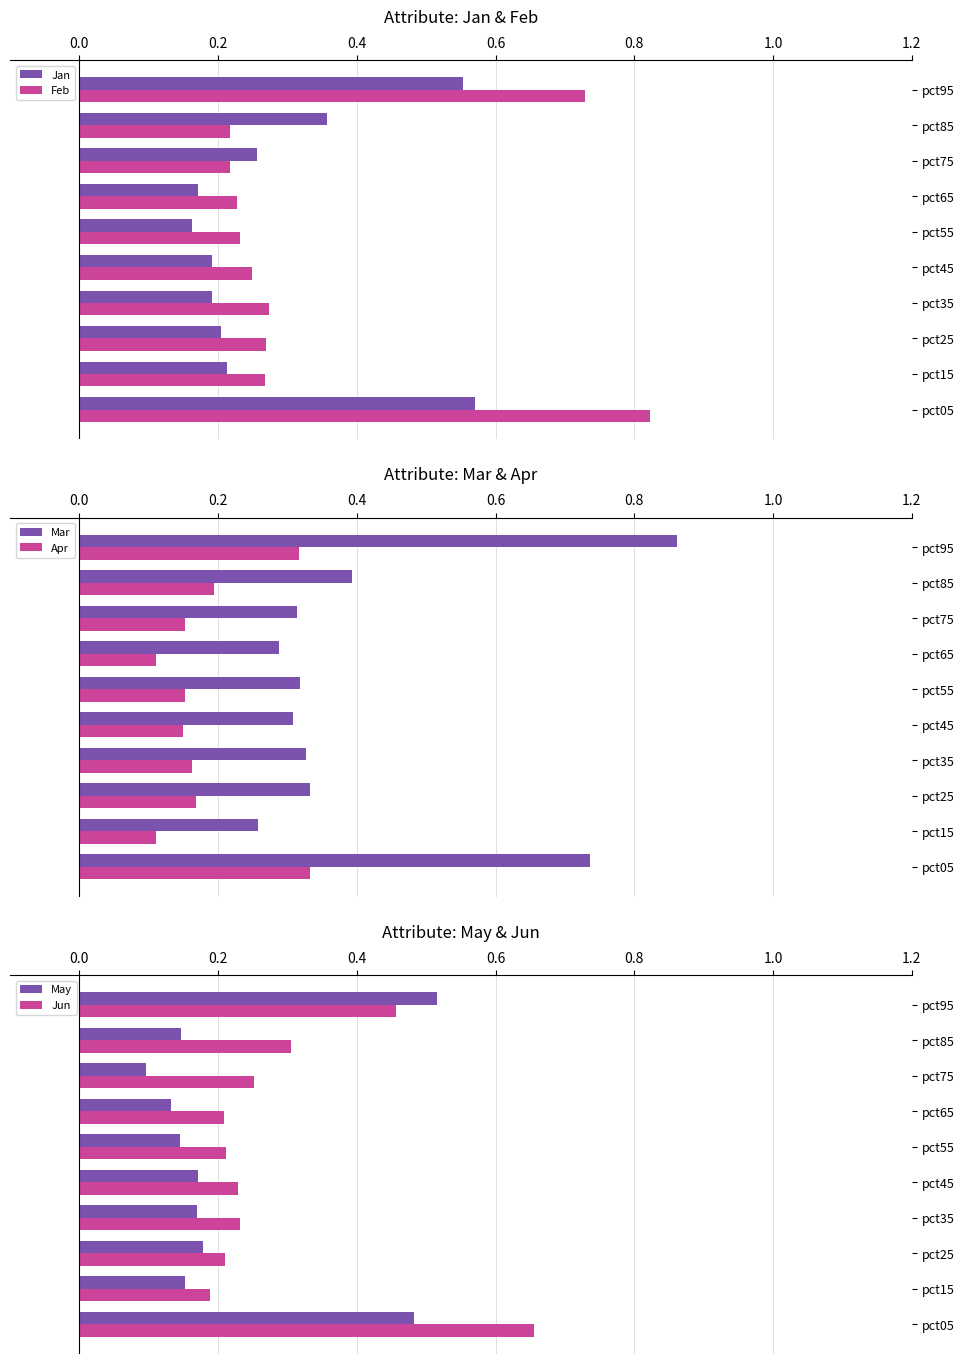

Is the value of May at pct15 greater than the value of Jun at pct85?

No